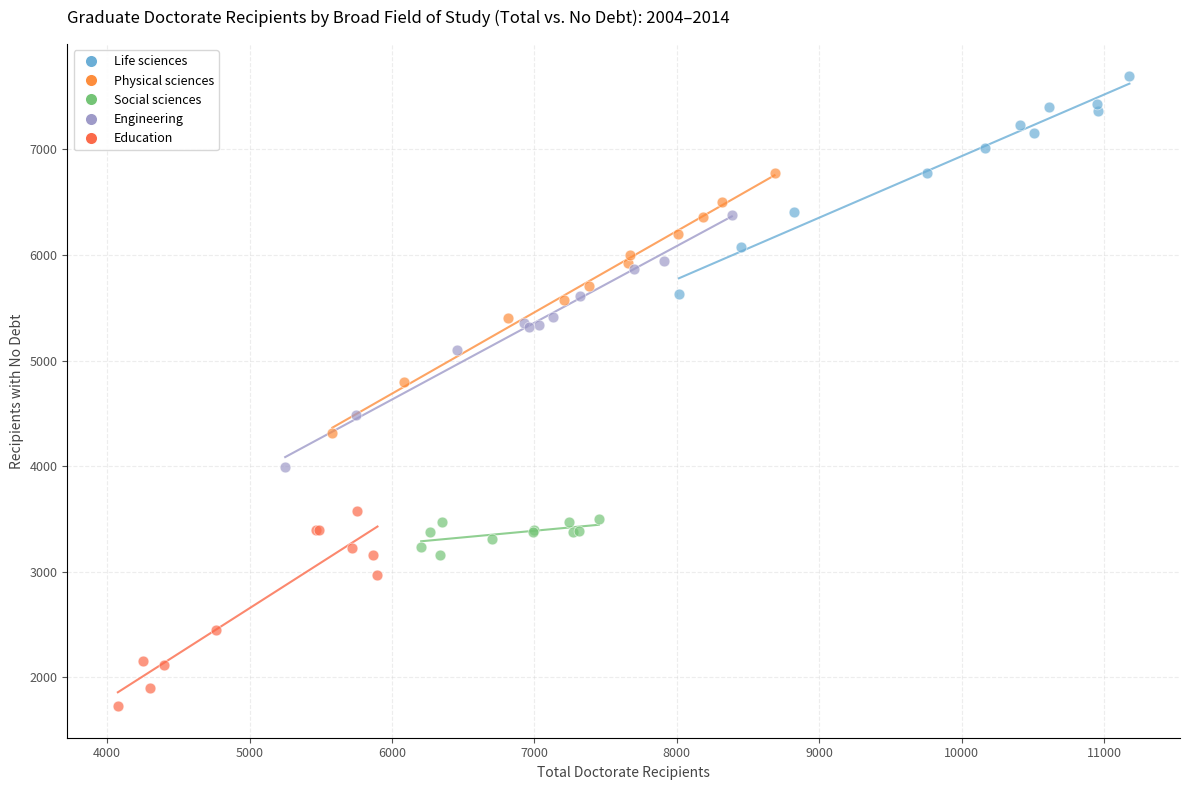

Which series reaches the maximum Y coordinate?

Life sciences